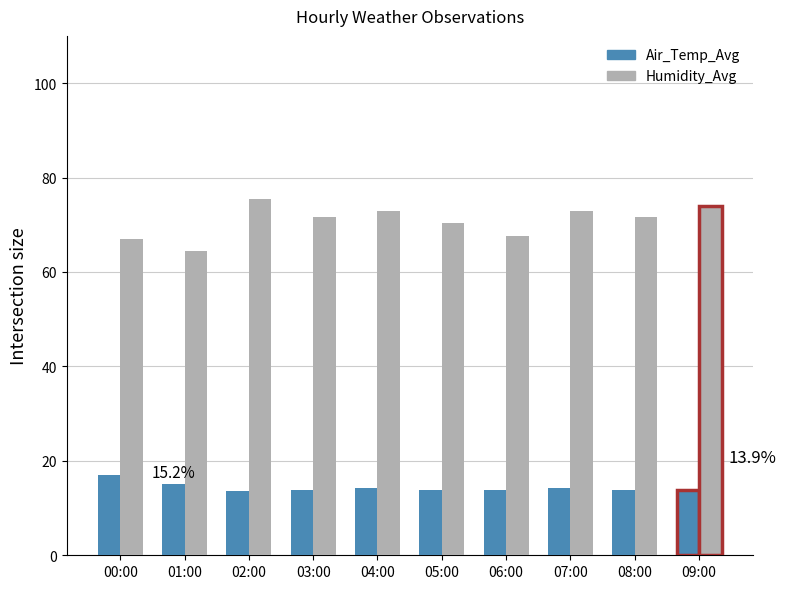

What is the label of the 1st bar from the right?

09:00